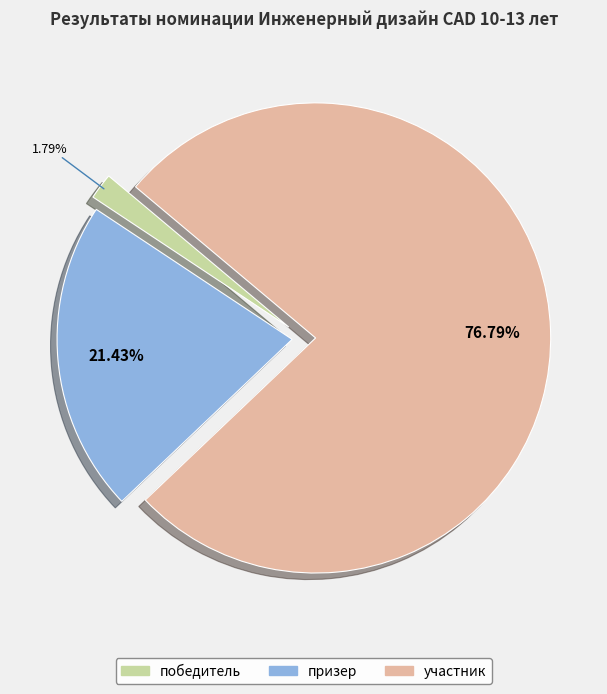

To the nearest percent, what is the average slice percentage?

33%